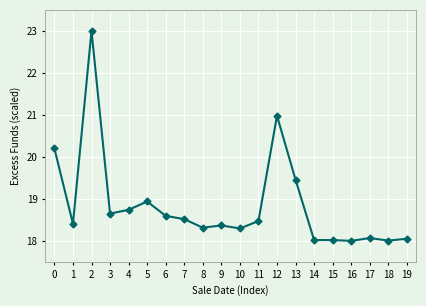

Does the chart display data point markers on the line(s)?

Yes